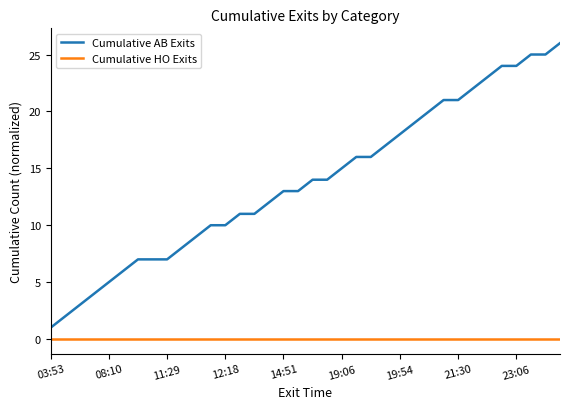

Which series has the largest total across all categories?

Cumulative AB Exits